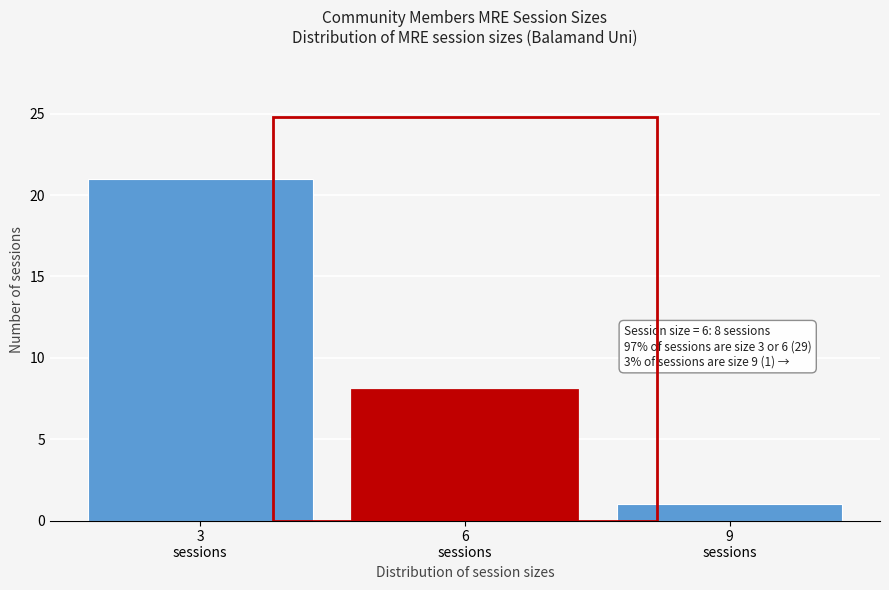

Reading left to right, what are all the values shown in this chart?

21	8	1